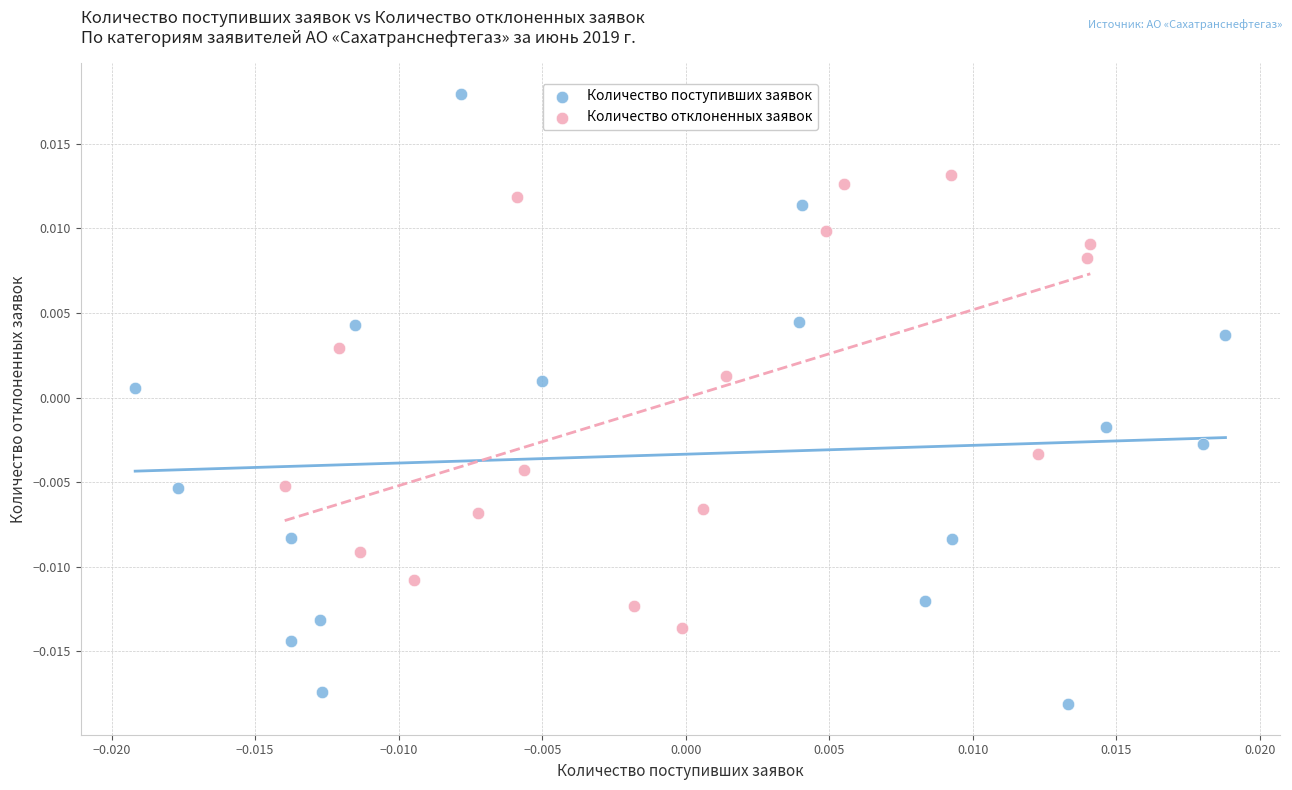

Which series contains the highest Y value?

Количество поступивших заявок